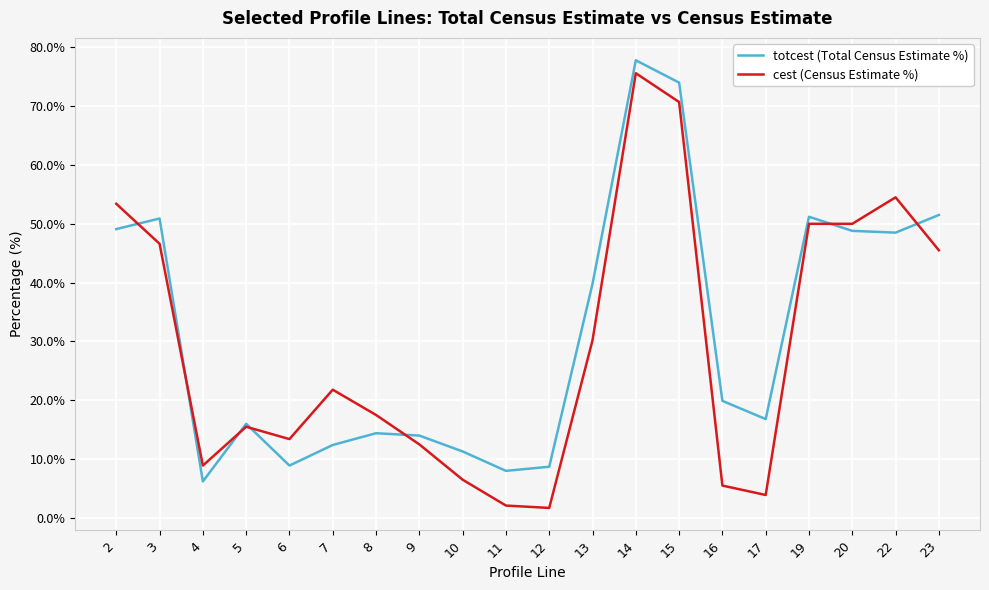

Is the value of totcest (Total Census Estimate %) at 22 greater than the value of cest (Census Estimate %) at 2?

No